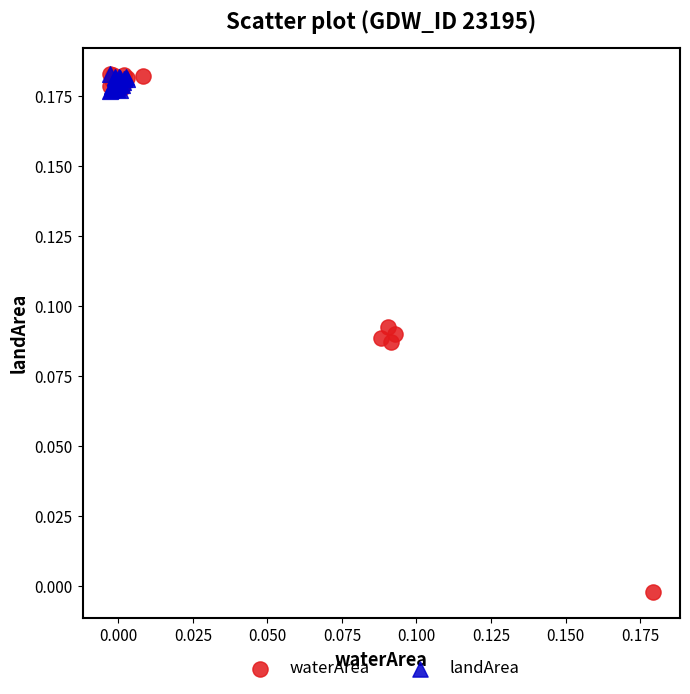

Which series reaches the minimum Y coordinate?

waterArea